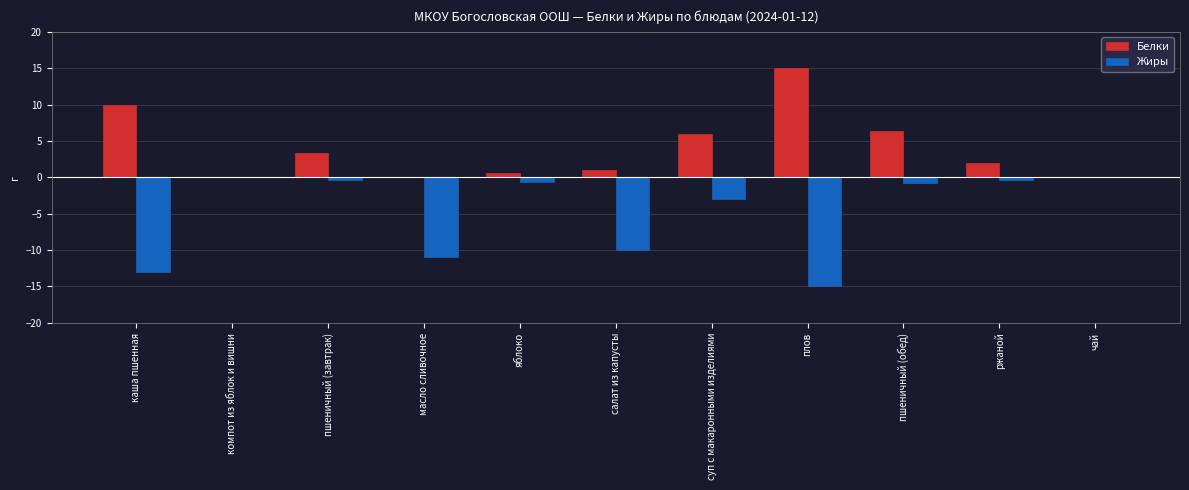

What is the sum of all Жиры values?

-54.2